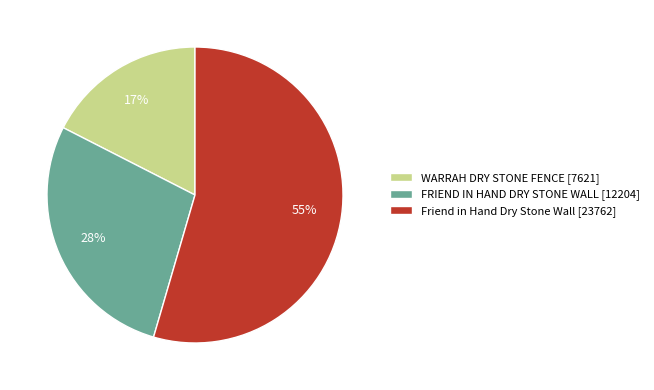

What is the largest slice in the pie chart?

Friend in Hand Dry Stone Wall